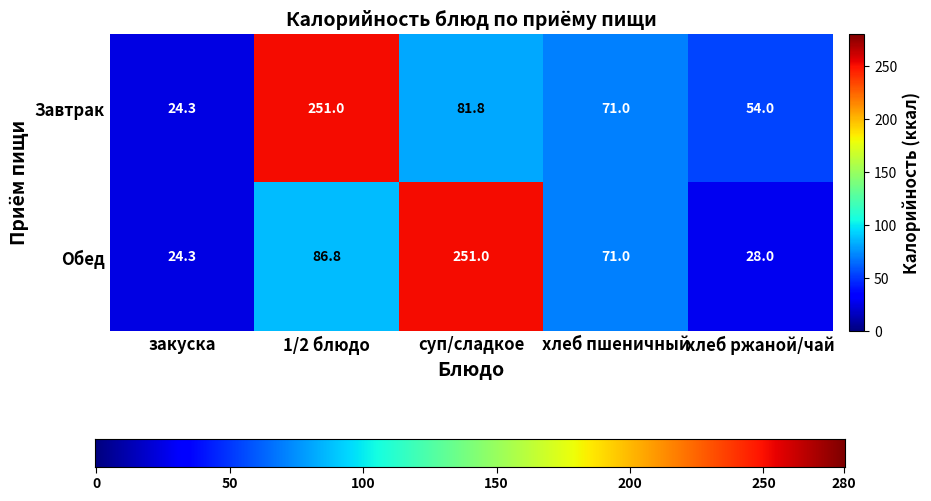

At which category does the chart reach its minimum across all series?

закуска